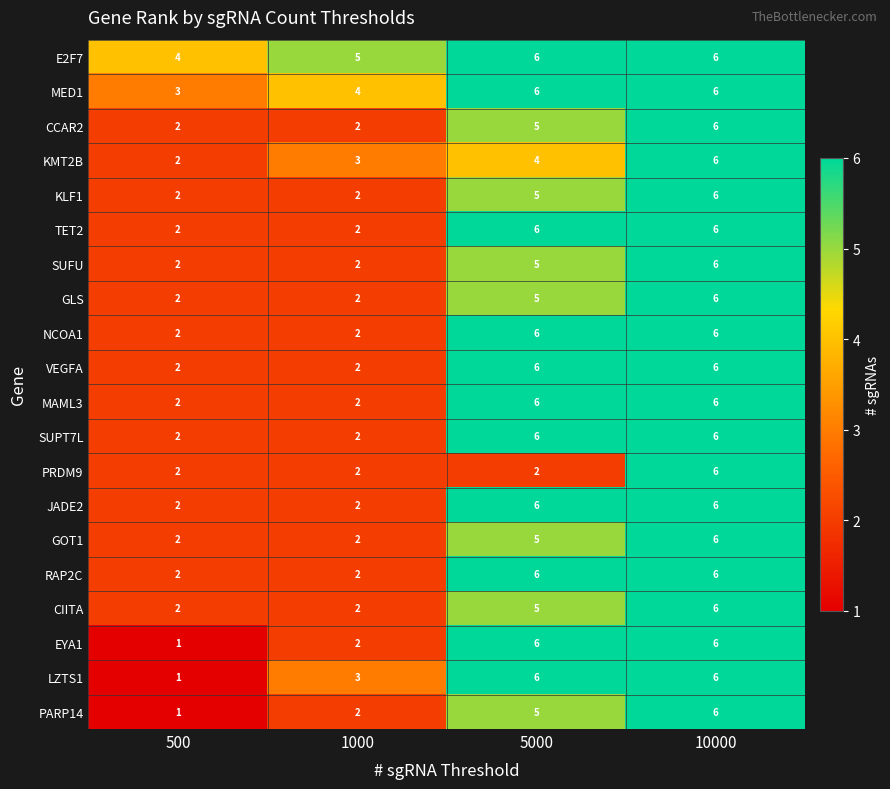

What is the highest value of the RAP2C series?

6